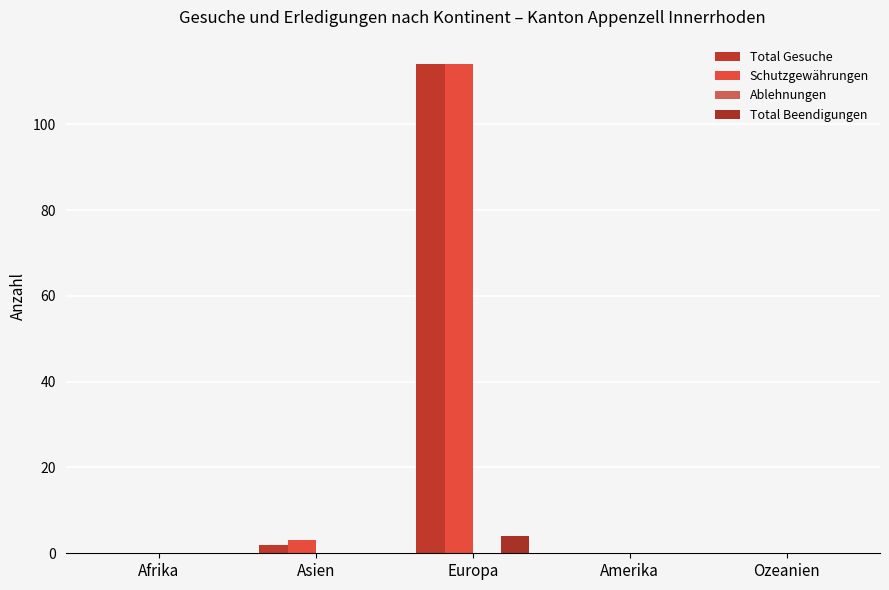

Are the bars horizontal?

No